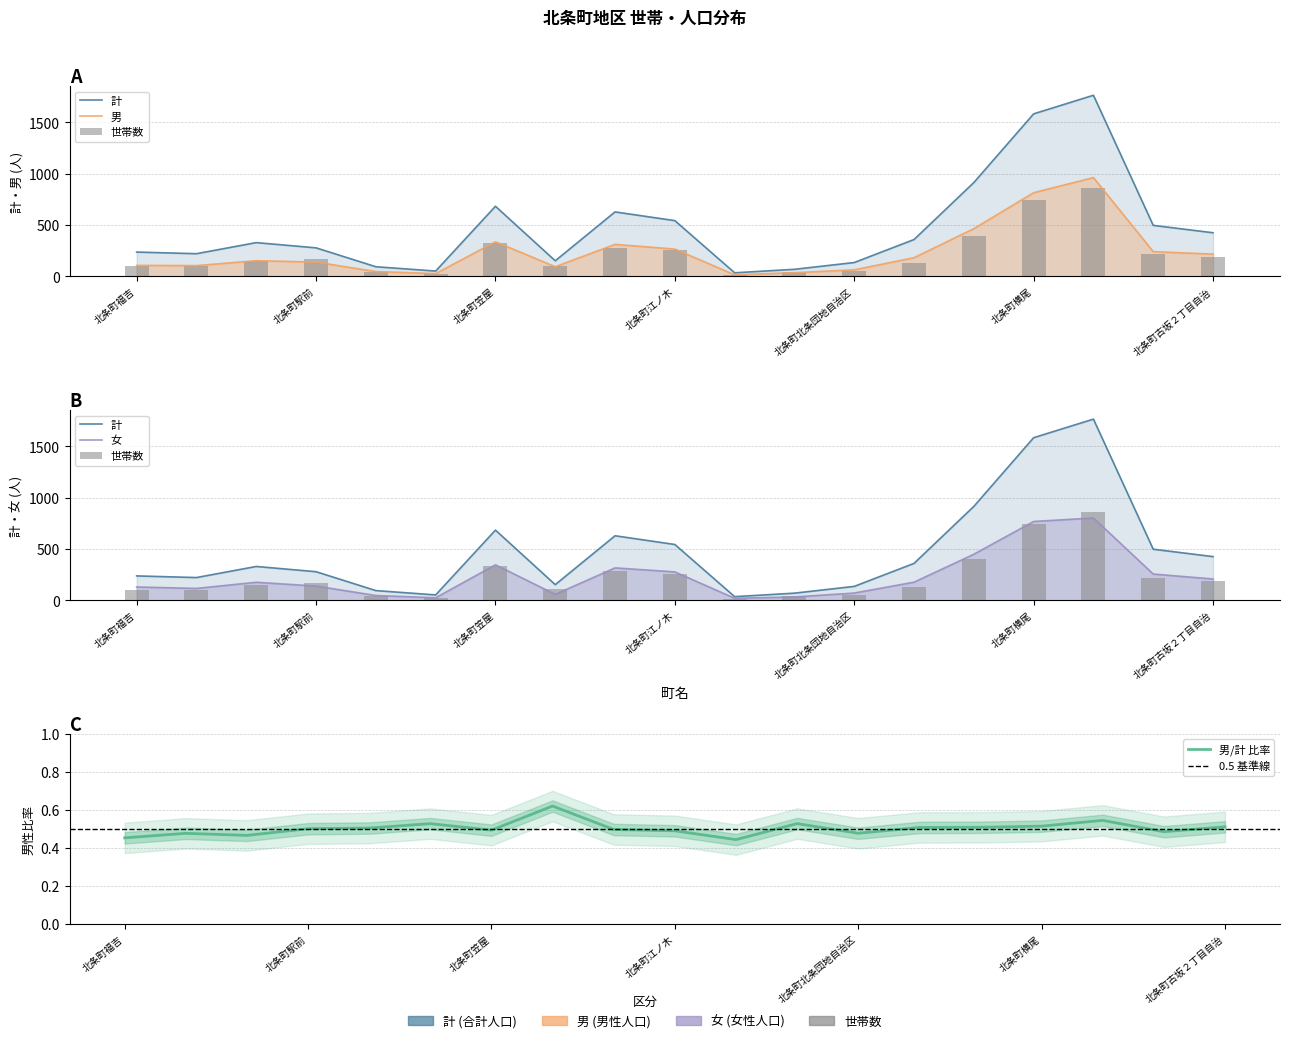

Reading right to left, extract all data points from this chart.

世帯数: 北条町古坂２丁目自治=188	北条町古坂１丁目自治=216	北条町古坂=857	北条町横尾=745	北条町栗田=399	北条町小谷=134	北条町北条団地自治区=53	北条町栄町=43	北条町住屋町=14	北条町江ノ木=256	北条町宮前=282	北条町第３住宅自治区=107	北条町笠屋=330	北条町御幸町=23	北条町御旅町=47	北条町駅前=168	北条町南町=147	北条町本町=100	北条町福吉=102
男: 北条町古坂２丁目自治=218	北条町古坂１丁目自治=242	北条町古坂=963	北条町横尾=816	北条町栗田=466	北条町小谷=183	北条町北条団地自治区=65	北条町栄町=37	北条町住屋町=16	北条町江ノ木=267	北条町宮前=313	北条町第３住宅自治区=95	北条町笠屋=338	北条町御幸町=28	北条町御旅町=48	北条町駅前=140	北条町南町=154	北条町本町=106	北条町福吉=108
女: 北条町古坂２丁目自治=208	北条町古坂１丁目自治=256	北条町古坂=802	北条町横尾=768	北条町栗田=449	北条町小谷=177	北条町北条団地自治区=71	北条町栄町=33	北条町住屋町=20	北条町江ノ木=277	北条町宮前=316	北条町第３住宅自治区=58	北条町笠屋=346	北条町御幸町=25	北条町御旅町=47	北条町駅前=139	北条町南町=176	北条町本町=116	北条町福吉=130
計: 北条町古坂２丁目自治=426	北条町古坂１丁目自治=498	北条町古坂=1765	北条町横尾=1584	北条町栗田=915	北条町小谷=360	北条町北条団地自治区=136	北条町栄町=70	北条町住屋町=36	北条町江ノ木=544	北条町宮前=629	北条町第３住宅自治区=153	北条町笠屋=684	北条町御幸町=53	北条町御旅町=95	北条町駅前=279	北条町南町=330	北条町本町=222	北条町福吉=238